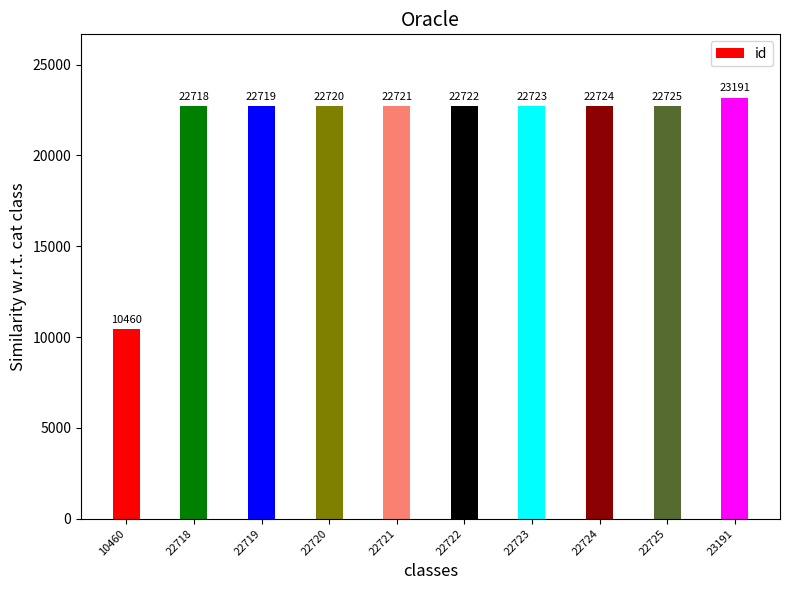

What is the greatest value displayed?

23191